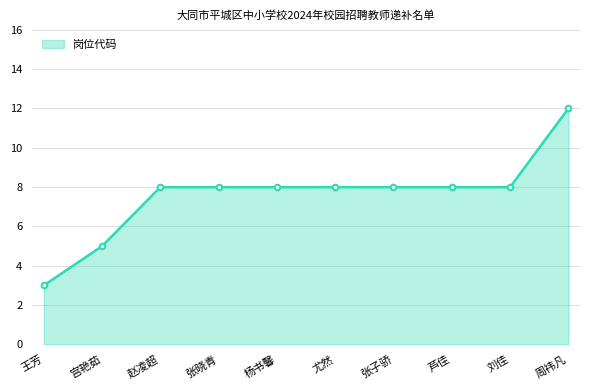

Which category has the lowest value across all series?

王芳